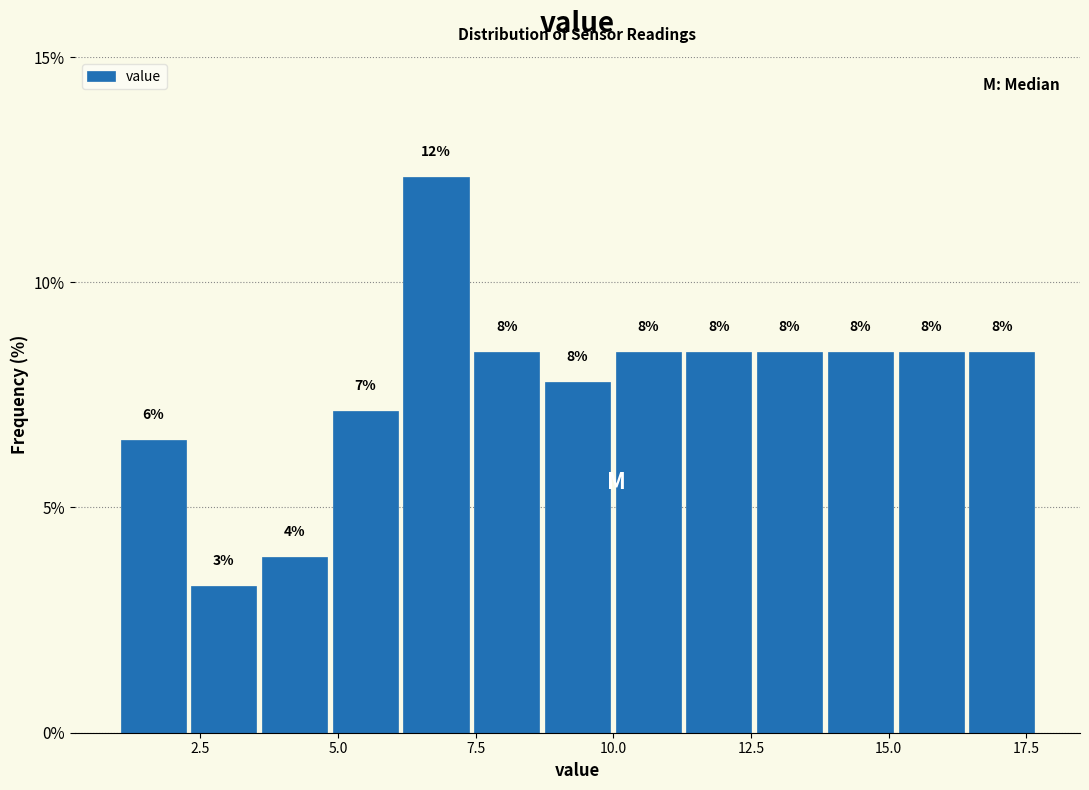

Around what value on the x-axis is the tallest bar? Give the approximate position of its centre, as read against the axis.

7.0